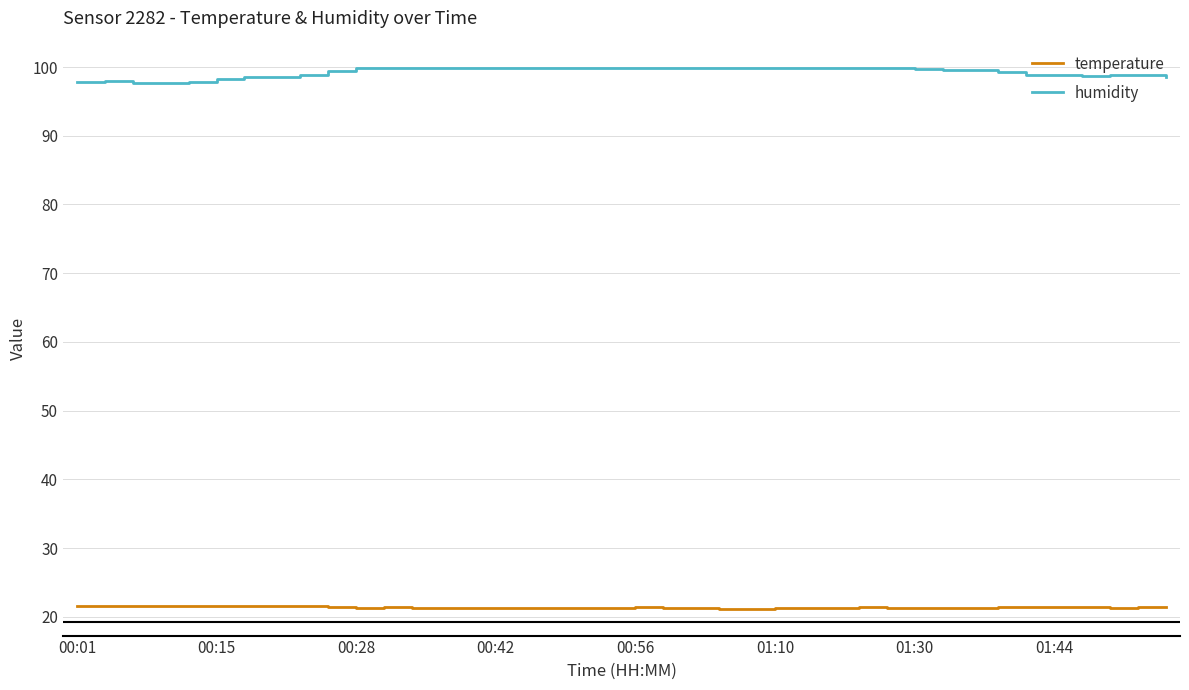

List the series in order of their peak value, highest first.

humidity, temperature